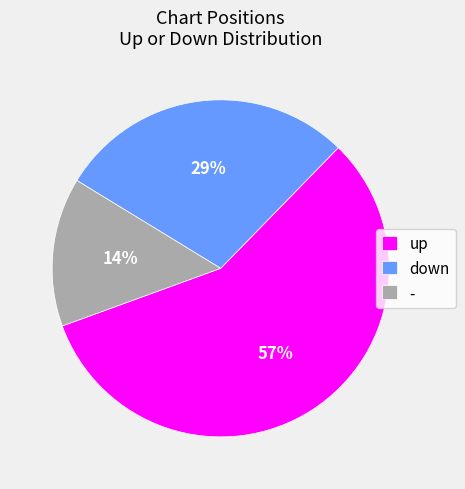

The - slice represents 14% of the pie. True or false?

True